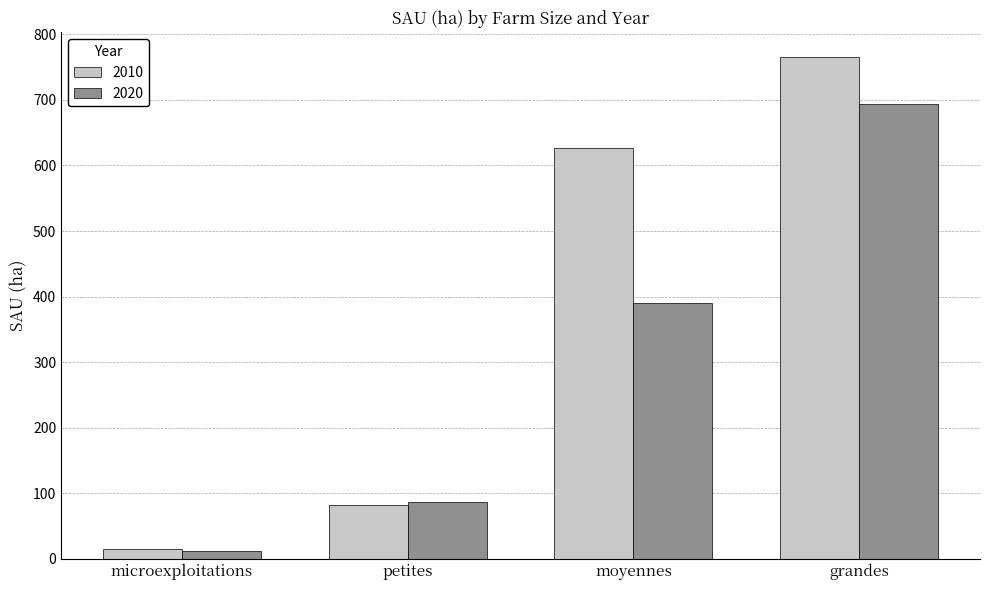

At which label does 2010 first exceed 626?

moyennes